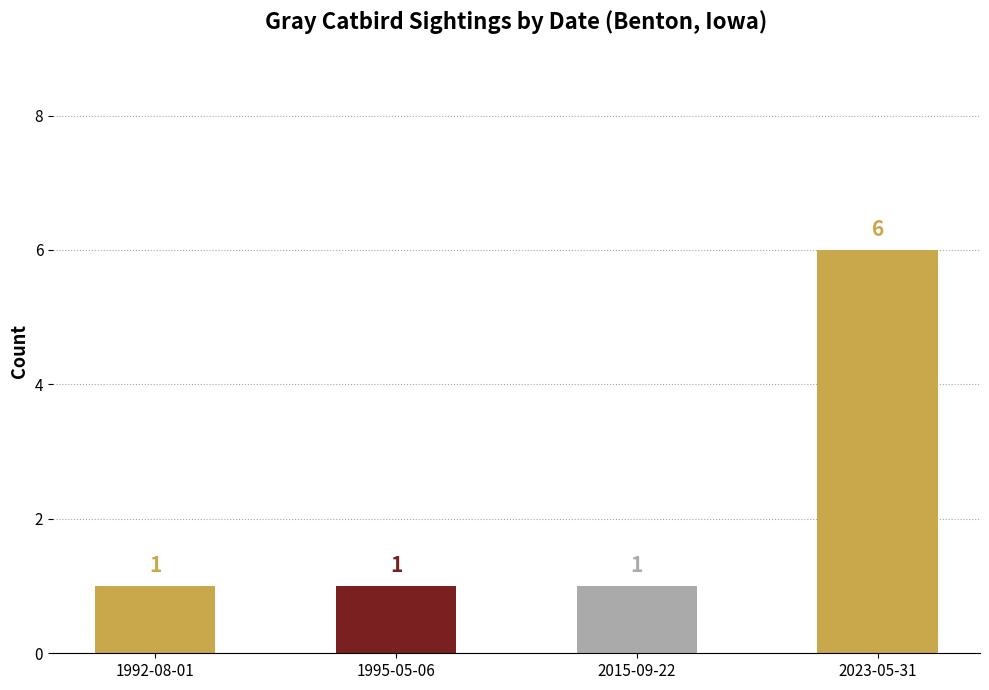

What is the sum of all values?

9